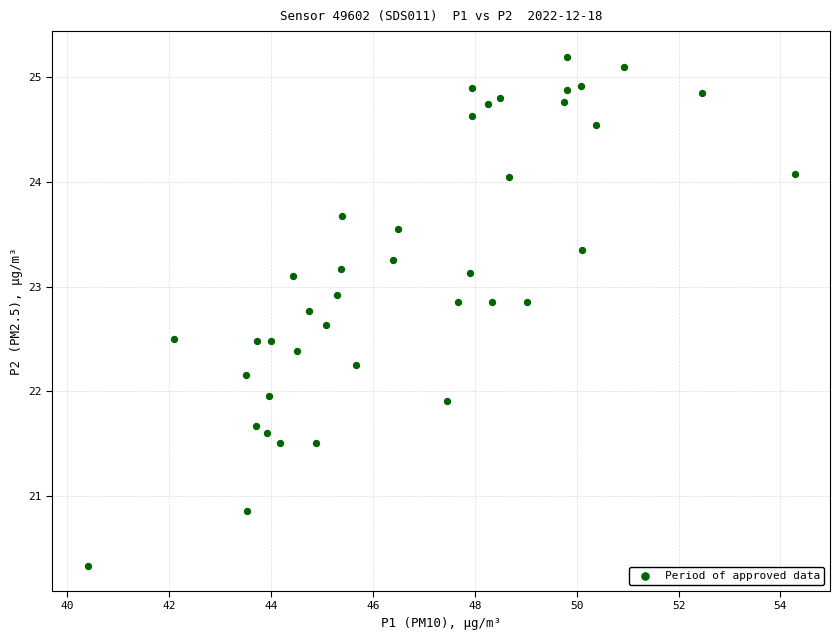

What is the range of Y values (max minus min)?

4.9